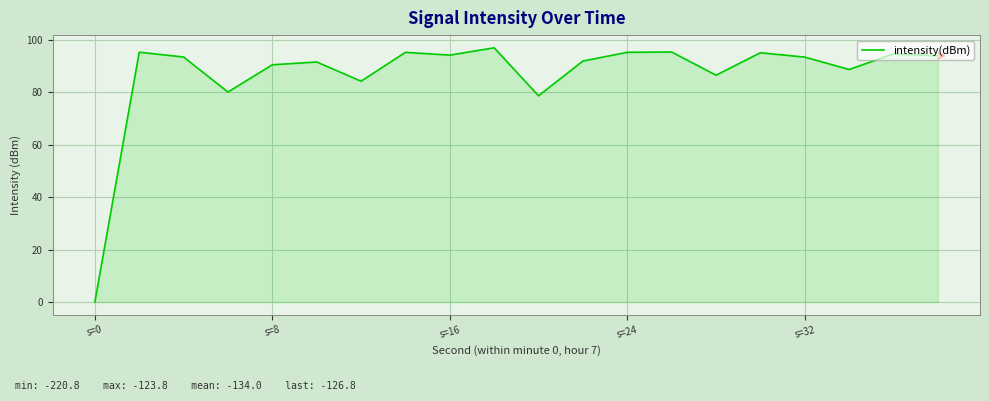

What is the average value?

86.8